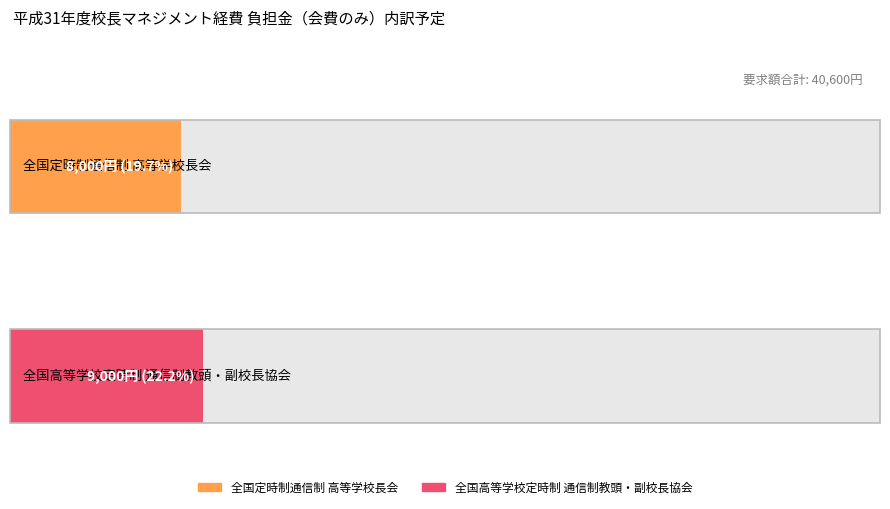

What is the change in value from 全国定時制通信制高等学校長会 to 全国高等学校定時制通信制教頭・副校長協会?

+1000